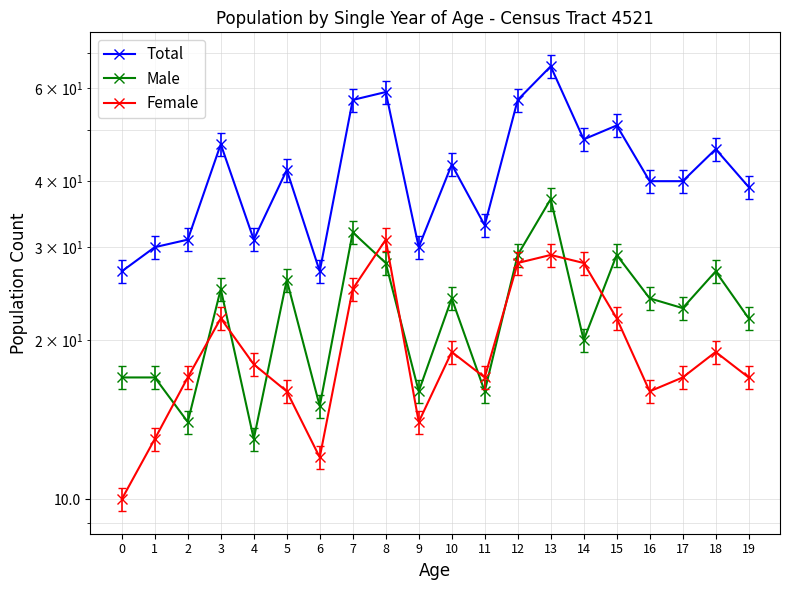

What is the approximate value of Total at 3?

47